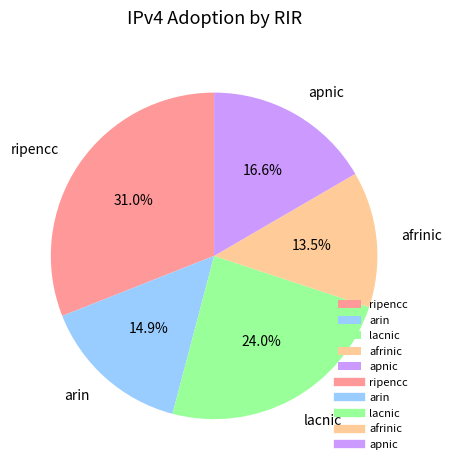

How many slices are in this pie chart?

5